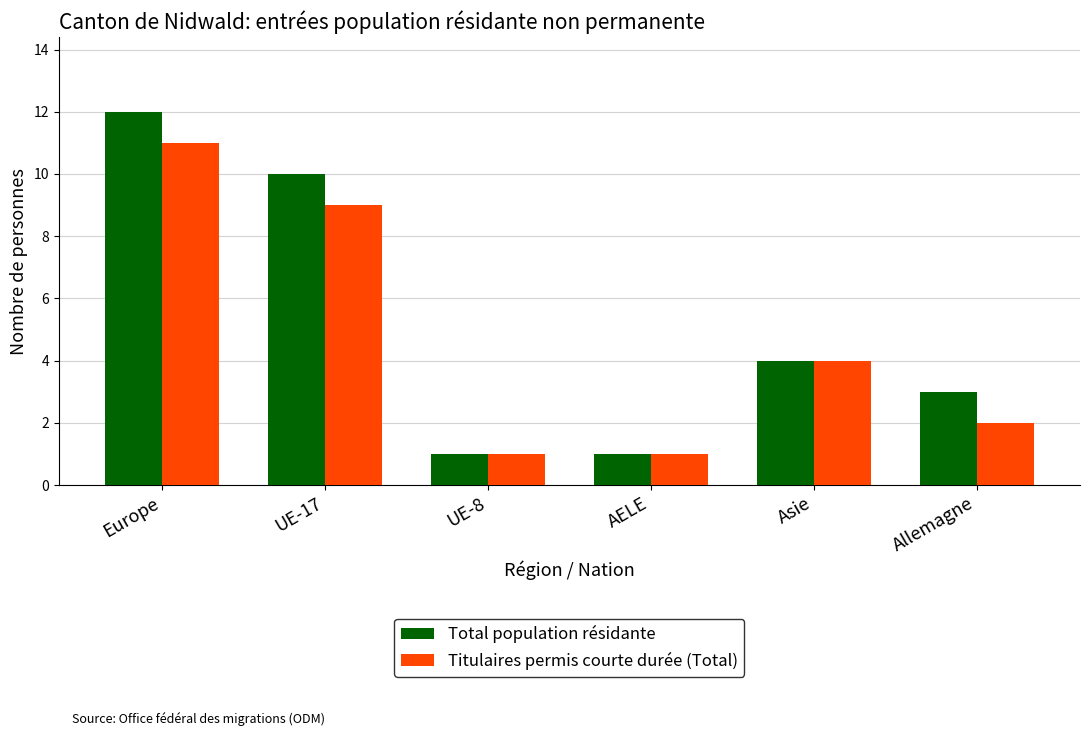

What are all the series names shown in the legend?

Total population résidante, Titulaires permis courte durée (Total)